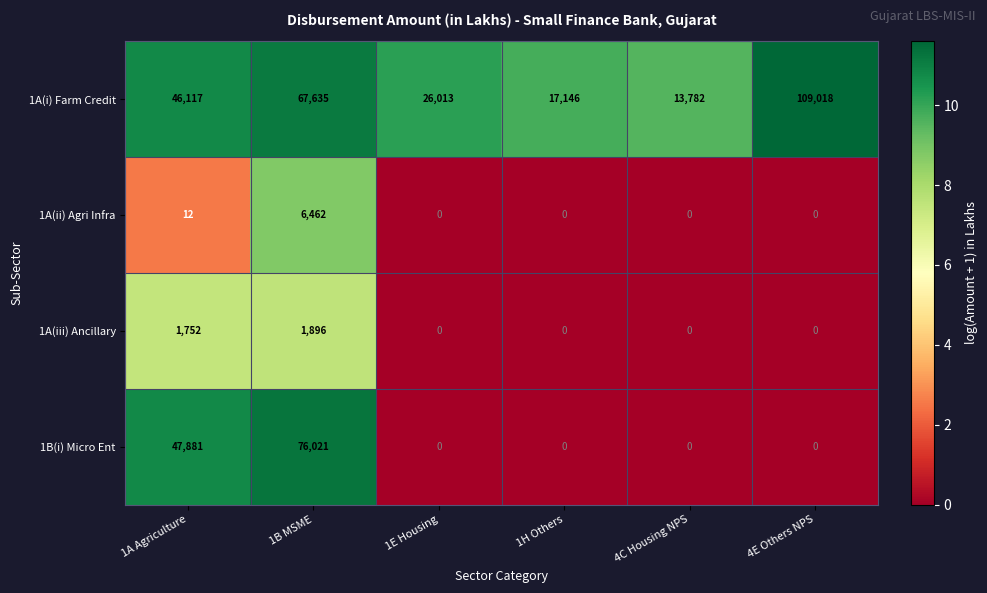

What is the difference between the 1B(i) Micro Ent values at 1B MSME and 1E Housing?

76021